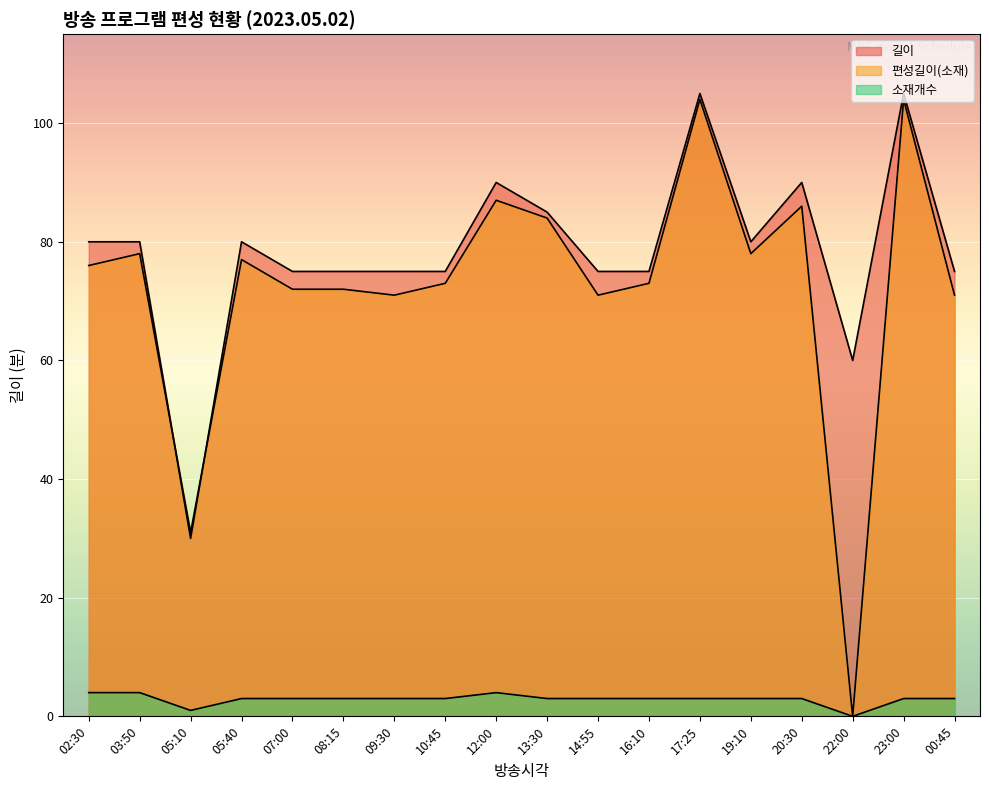

What is the difference between the maximum and minimum values in the 소재개수 series?

4